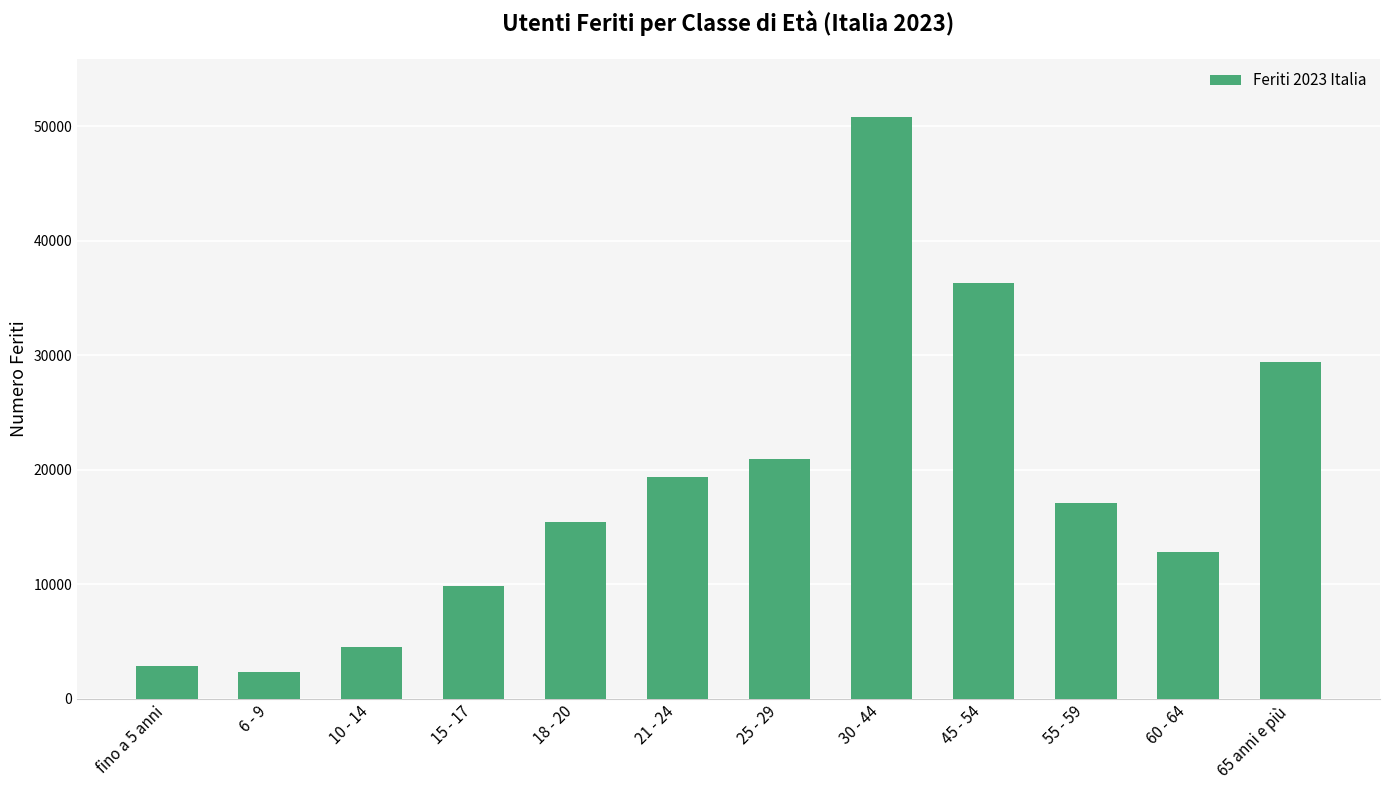

Reading right to left, what are all the values shown in this chart?

29402	12856	17053	36305	50811	20909	19354	15413	9824	4525	2368	2896